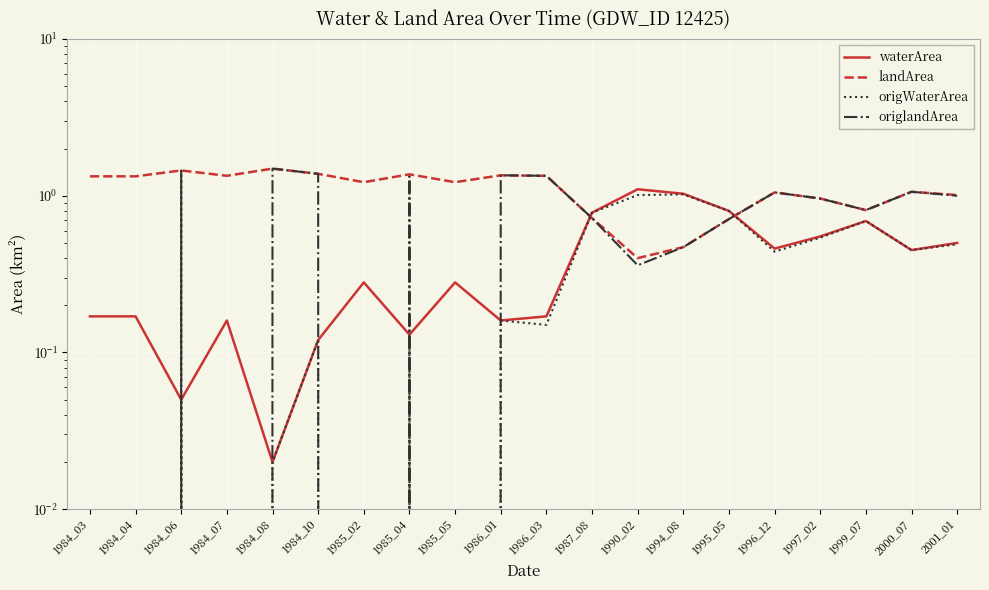

Reading right to left, transcribe all the data shown in this chart.

waterArea: 0.5	0.5	0.7	0.6	0.5	0.8	1.0	1.1	0.8	0.2	0.2	0.3	0.1	0.3	0.1	0.0	0.2	0.1	0.2	0.2
landArea: 1.0	1.1	0.8	1.0	1.1	0.7	0.5	0.4	0.7	1.3	1.4	1.2	1.4	1.2	1.4	1.5	1.3	1.4	1.3	1.3
origWaterArea: 0.5	0.5	0.7	0.5	0.4	0.8	1.0	1.0	0.8	0.1	0.2	0.0	0.1	0.0	0.1	0.0	0.0	0.1	0.0	0.0
origlandArea: 1.0	1.1	0.8	1.0	1.1	0.7	0.5	0.4	0.7	1.3	1.4	0.0	1.3	0.0	1.4	1.5	0.0	1.4	0.0	0.0